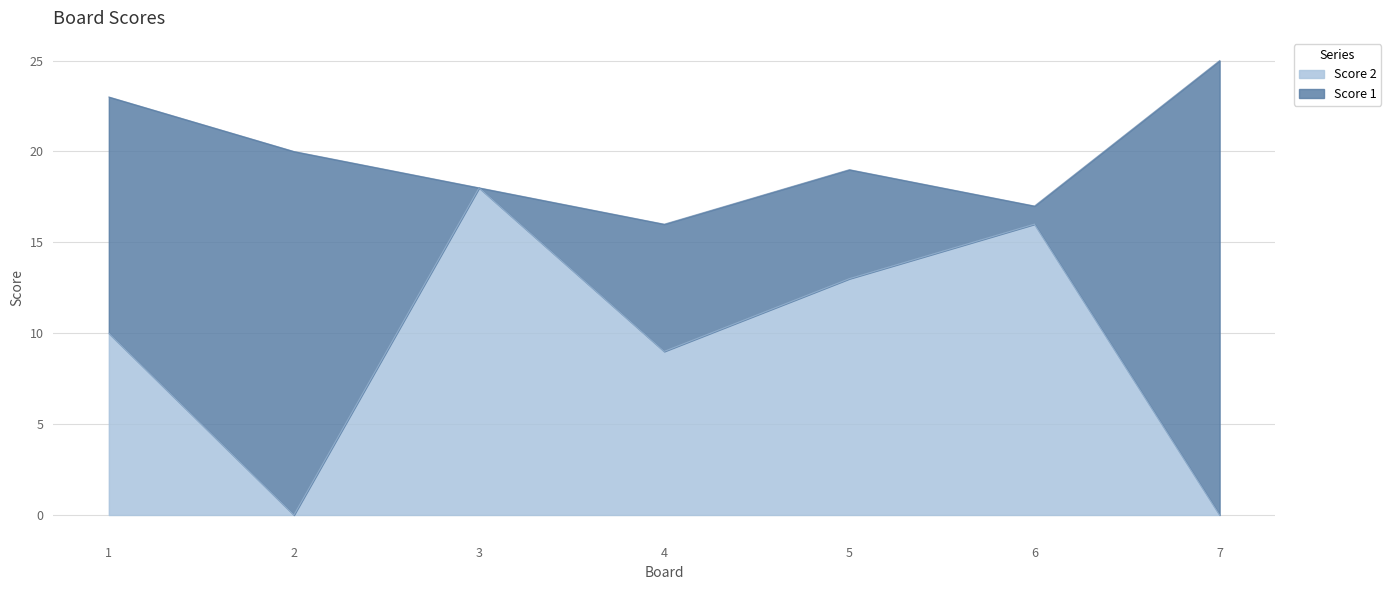

What is the difference between the maximum and minimum values?

18